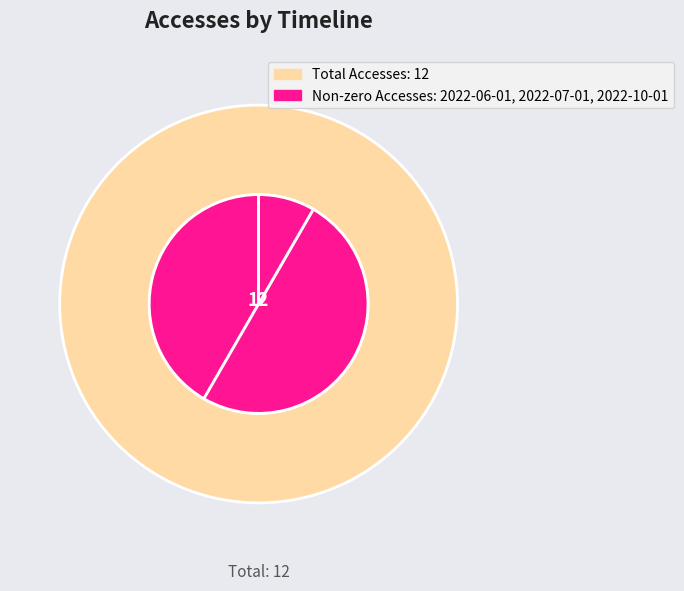

Count the number of slices in the pie.

5